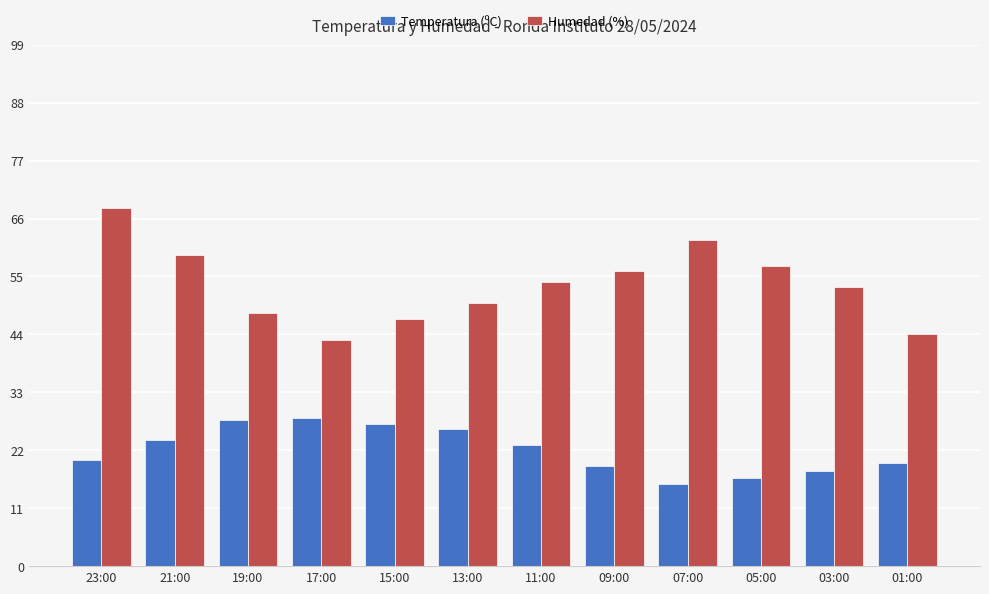

What is the minimum value shown in the chart?

15.6